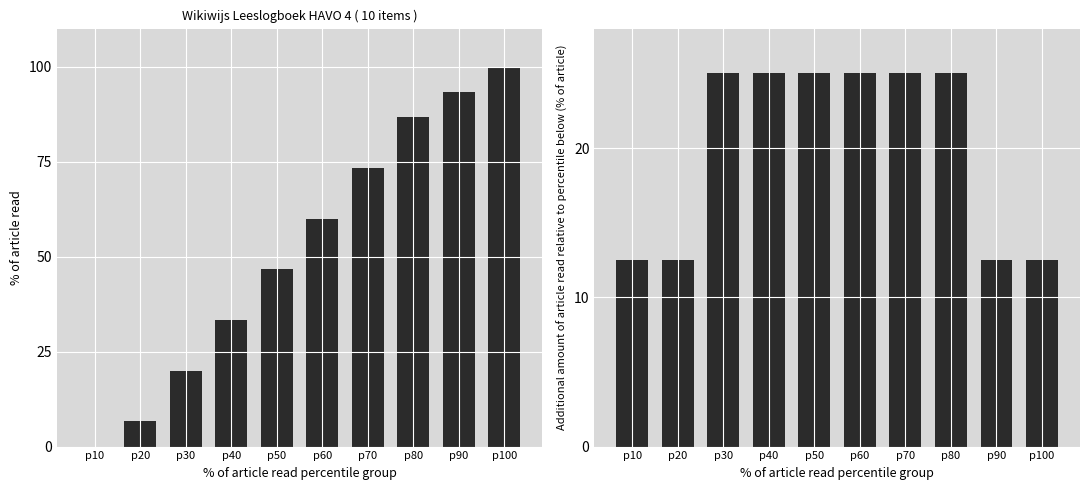

Are the bars horizontal?

No